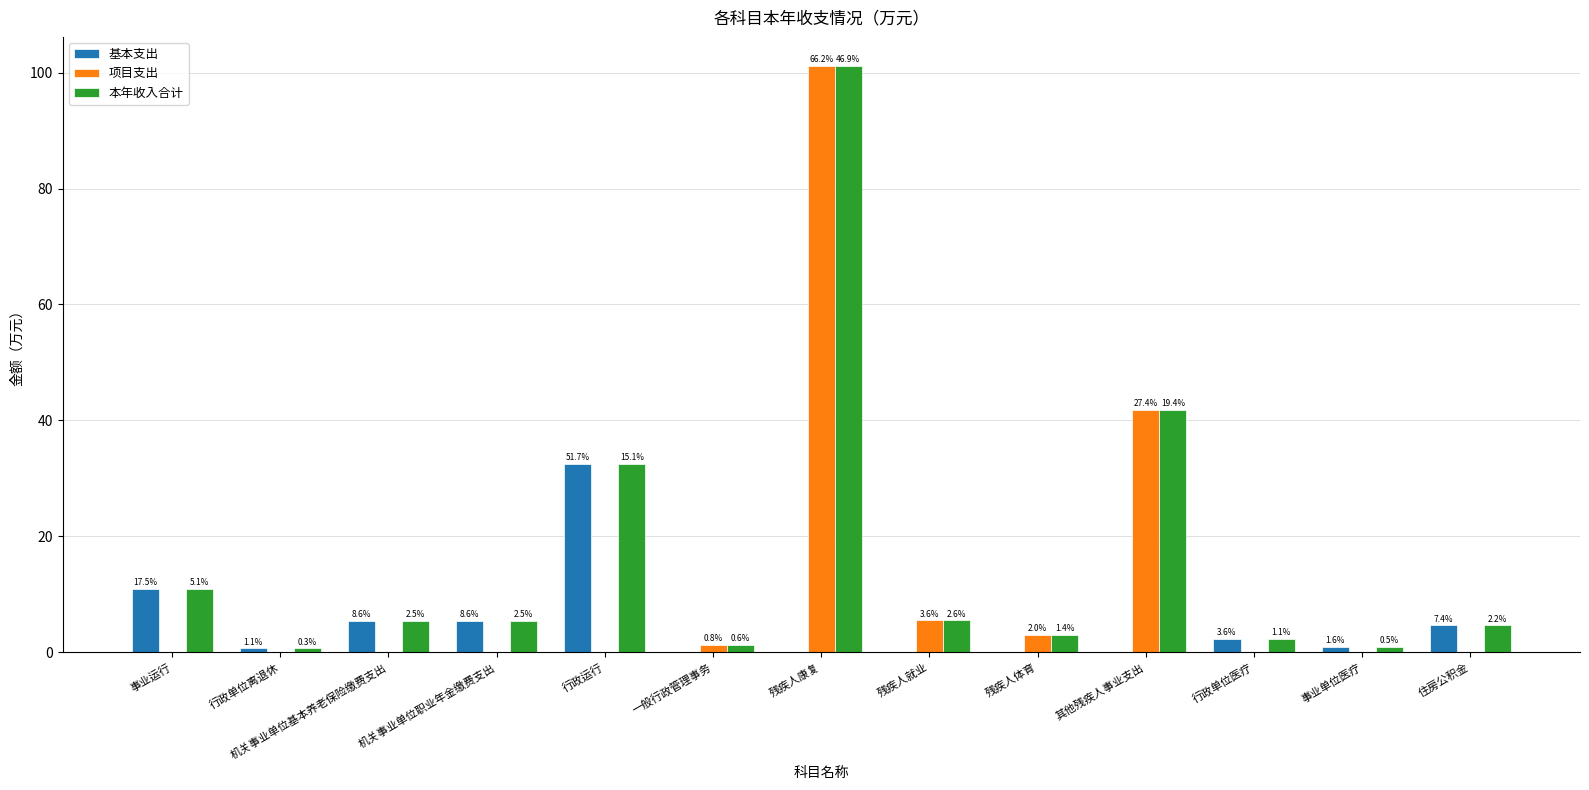

What are all the series names shown in the legend?

基本支出, 项目支出, 本年收入合计